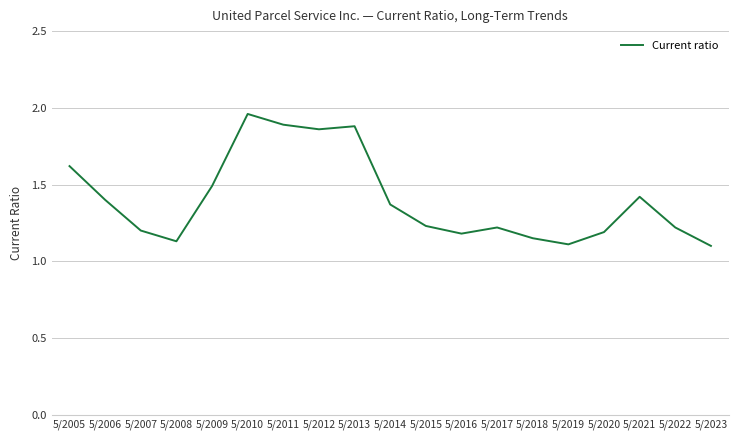

The chart shows a value of 1.2 at 5/2015. True or false?

True